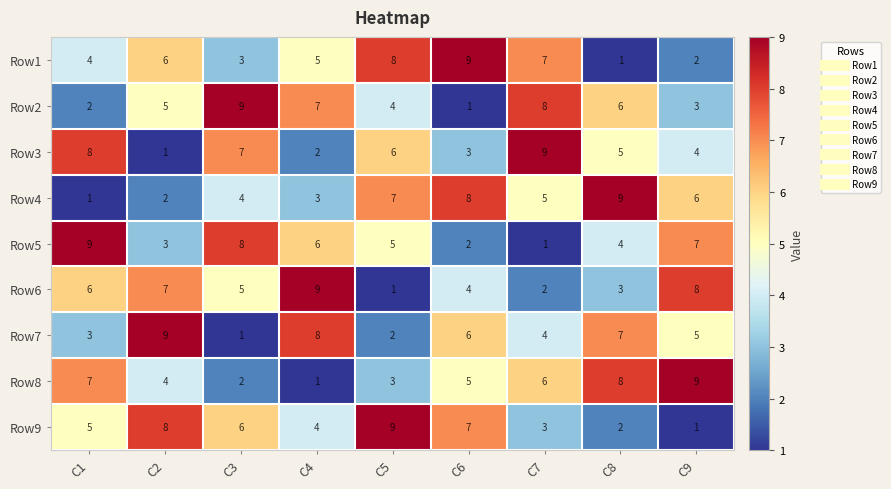

Which series changed the most between C7 and C8?

Row1